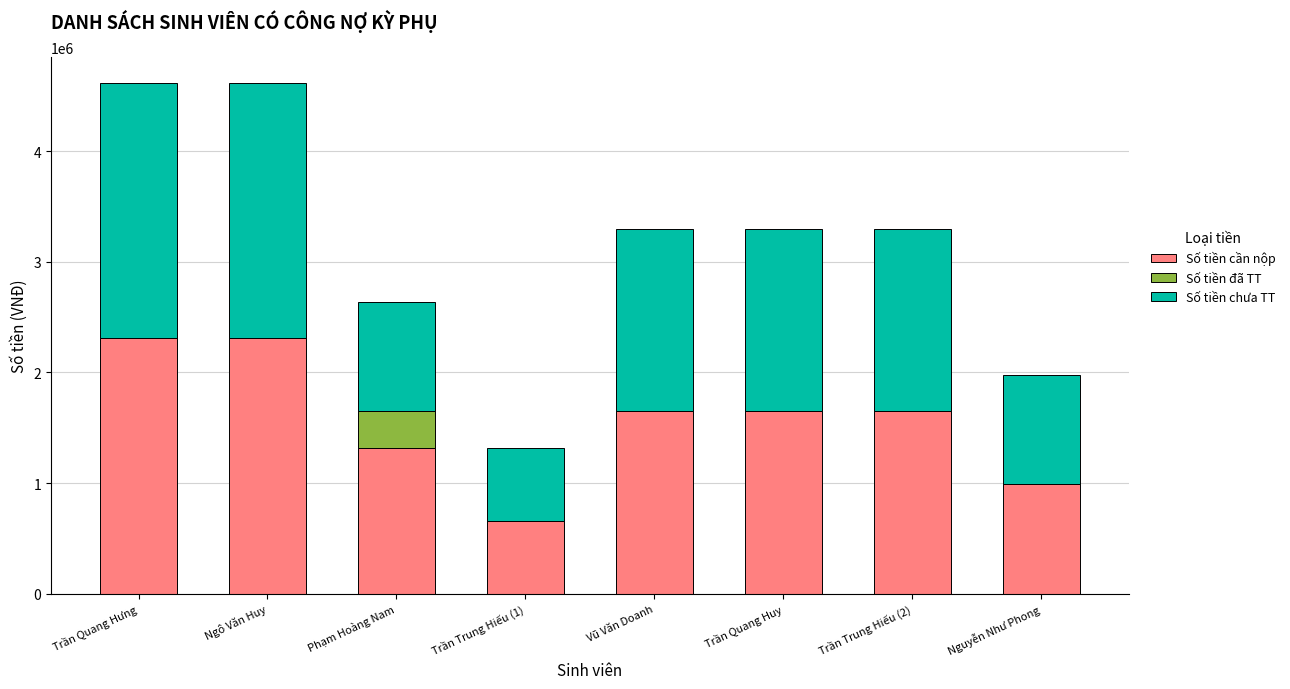

Are the bars grouped side by side (vs. stacked)?

No